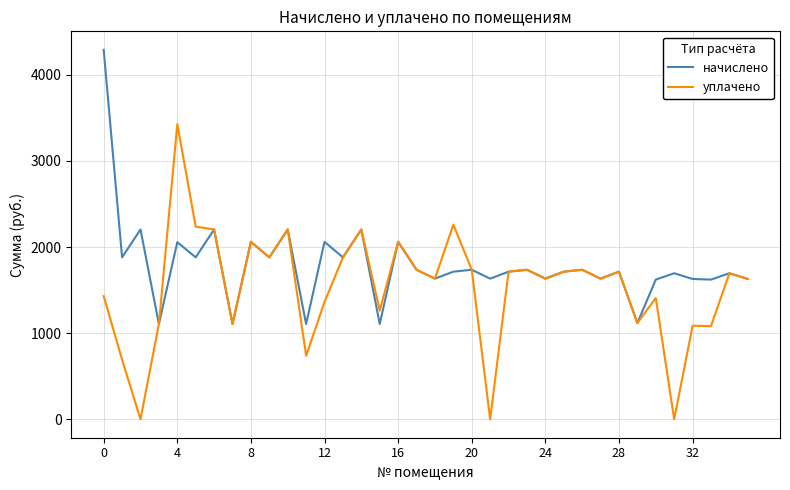

List the series in order of their overall mean, lowest first.

уплачено, начислено